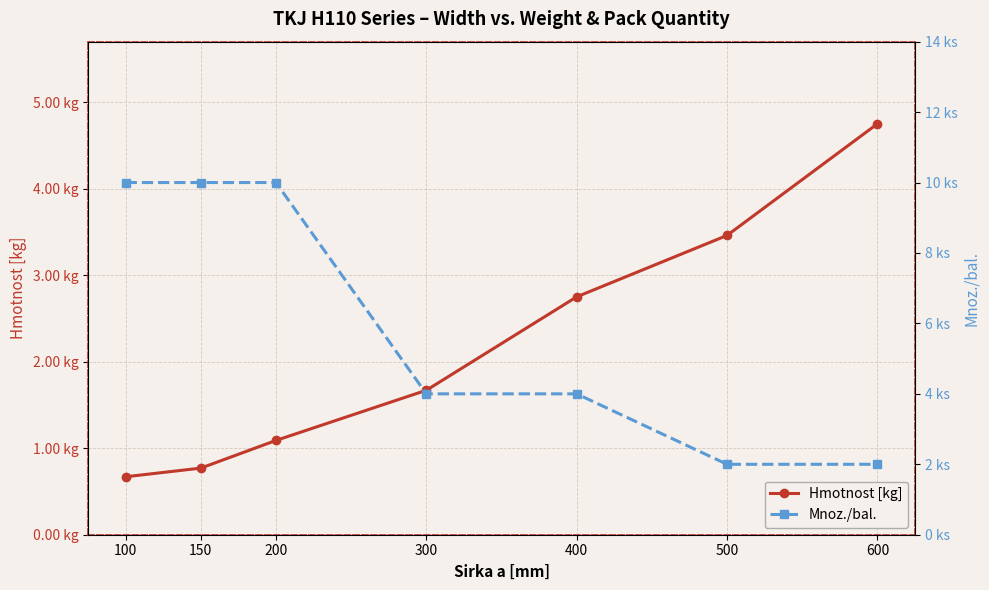

How many lines are shown in the chart?

2